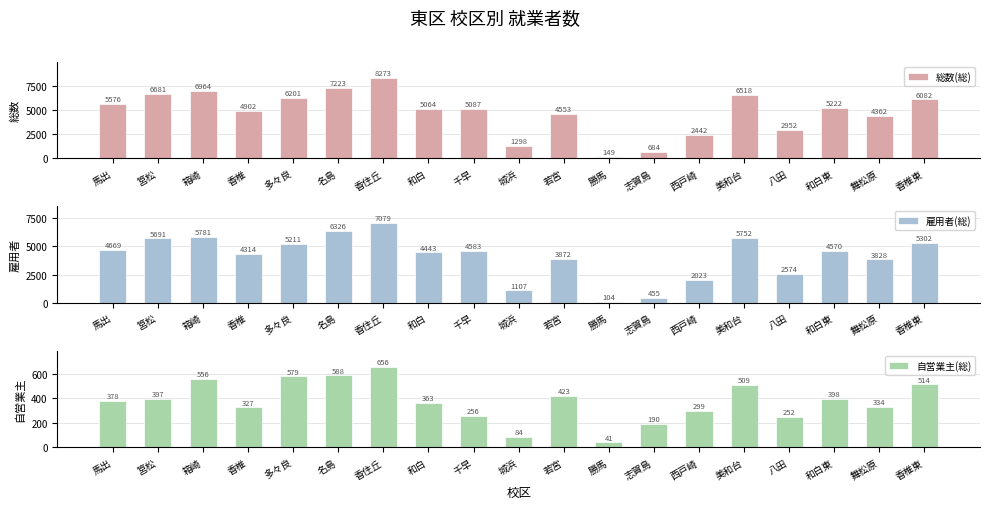

Reading right to left, transcribe all the data shown in this chart.

総数(総): 香椎東=6082	舞松原=4362	和白東=5222	八田=2952	美和台=6518	西戸崎=2442	志賀島=684	勝馬=149	若宮=4553	城浜=1298	千早=5087	和白=5064	香住丘=8273	名島=7223	多々良=6201	香椎=4902	箱崎=6964	筥松=6681	馬出=5576
雇用者(総): 香椎東=5302	舞松原=3828	和白東=4570	八田=2574	美和台=5752	西戸崎=2023	志賀島=455	勝馬=104	若宮=3872	城浜=1107	千早=4583	和白=4443	香住丘=7079	名島=6326	多々良=5211	香椎=4314	箱崎=5781	筥松=5691	馬出=4669
自営業主(総): 香椎東=514	舞松原=334	和白東=398	八田=252	美和台=509	西戸崎=299	志賀島=190	勝馬=41	若宮=423	城浜=84	千早=256	和白=363	香住丘=656	名島=588	多々良=579	香椎=327	箱崎=556	筥松=397	馬出=378